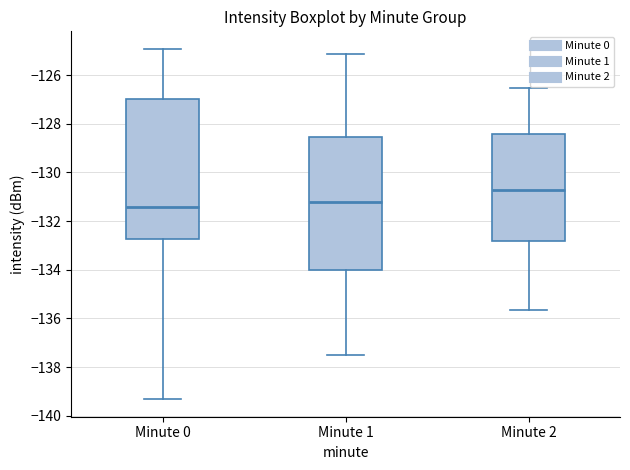

Reading left to right, read every box against the y-axis: the position of its median line, the range the box covers, and the ends of its whiskers. The values are not printed on the chart, so give them approximately, as read against the axis.

Minute 0: median -131.4, box -132.8 to -127.0, whiskers -139.4 to -125.0
Minute 1: median -131.2, box -134.0 to -128.6, whiskers -137.4 to -125.2
Minute 2: median -130.8, box -132.8 to -128.4, whiskers -135.6 to -126.6